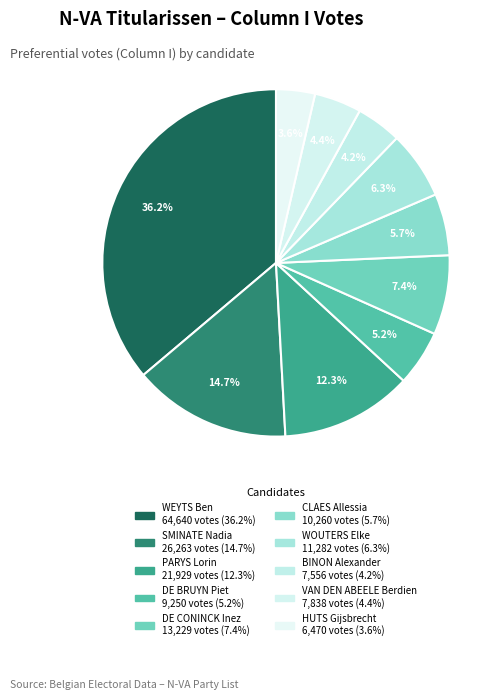

Is the sum of CLAES Allessia and DE BRUYN Piet greater than half?

No